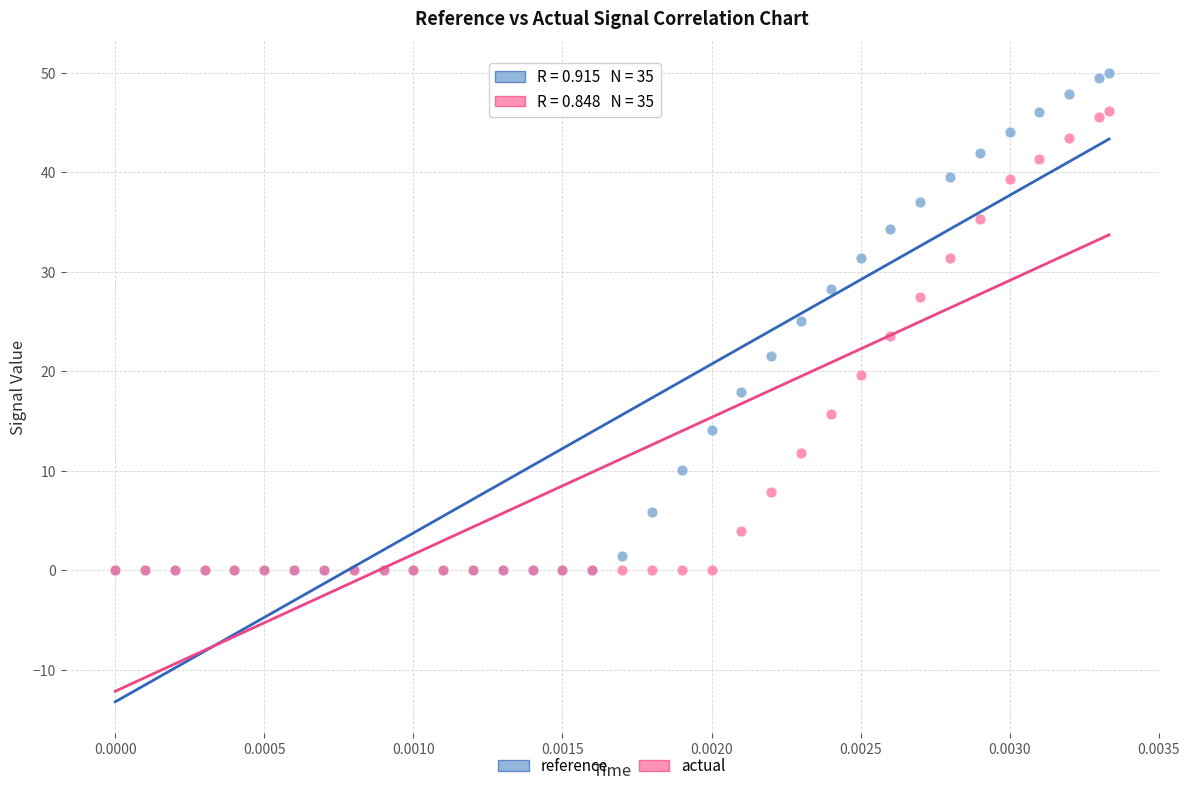

What are all the series names shown in the legend?

reference, actual